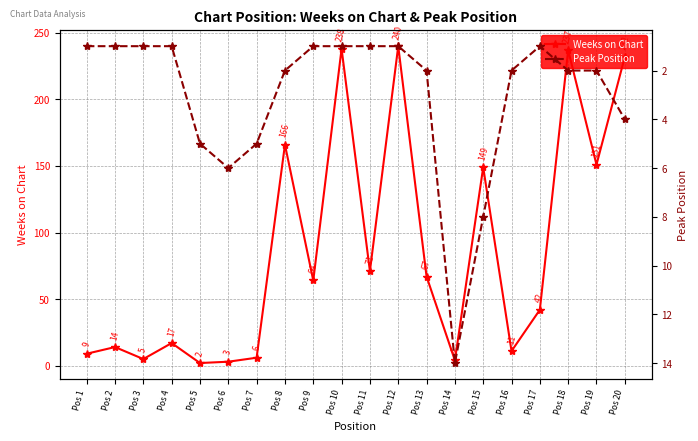

What is the value of the Weeks on Chart point at the 12th from the left?

240